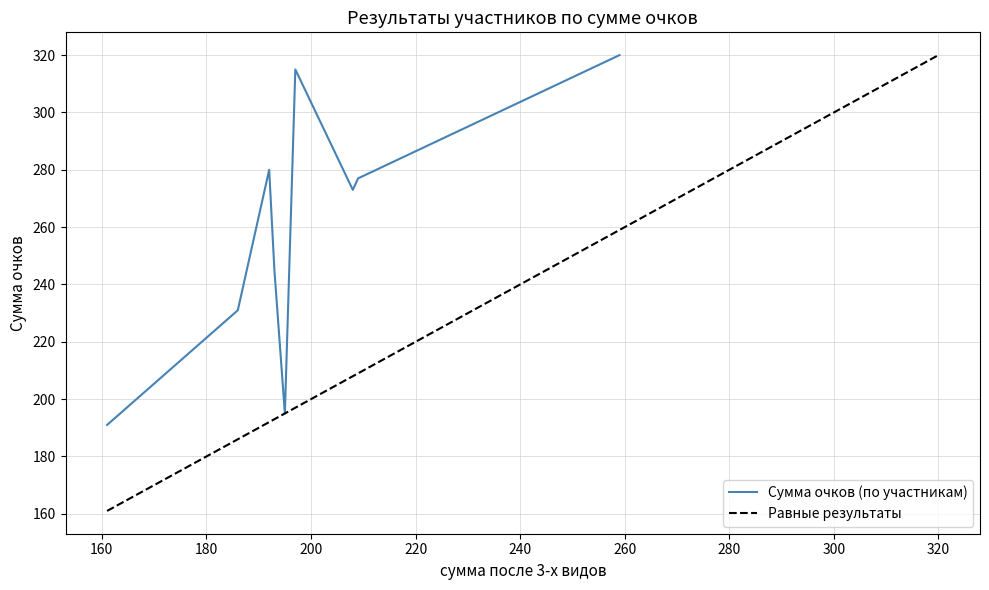

What is the minimum value for Сумма очков (по участникам)?

191